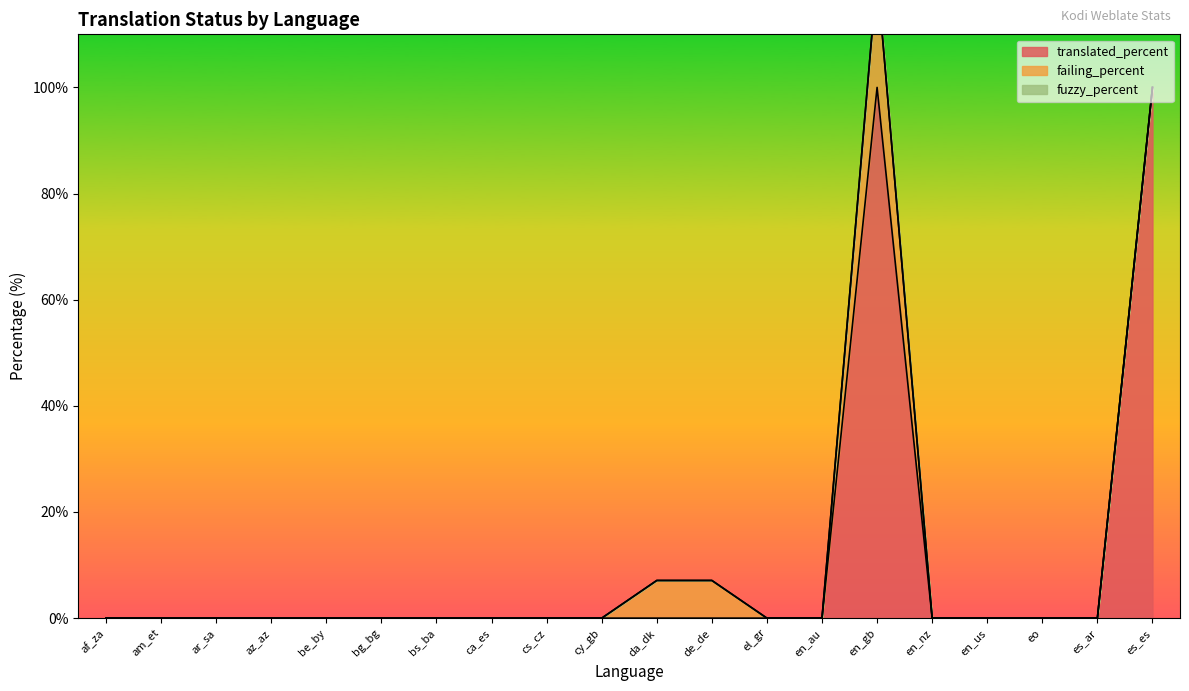

True or false: translated_percent and fuzzy_percent cross at least once.

False